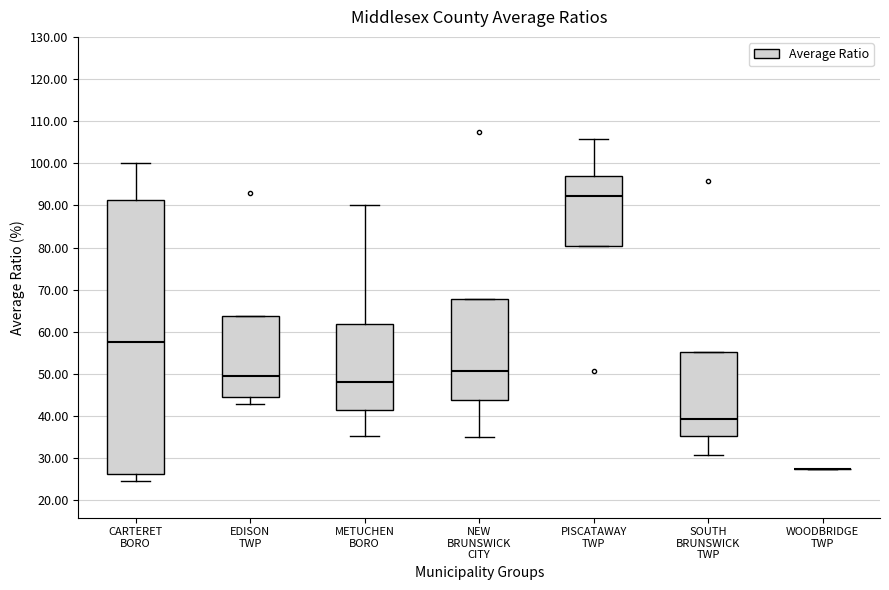

Where is the upper edge of the box for METUCHEN BORO on the y-axis? The values are not printed on the chart, so give them approximately, as read against the axis.

62